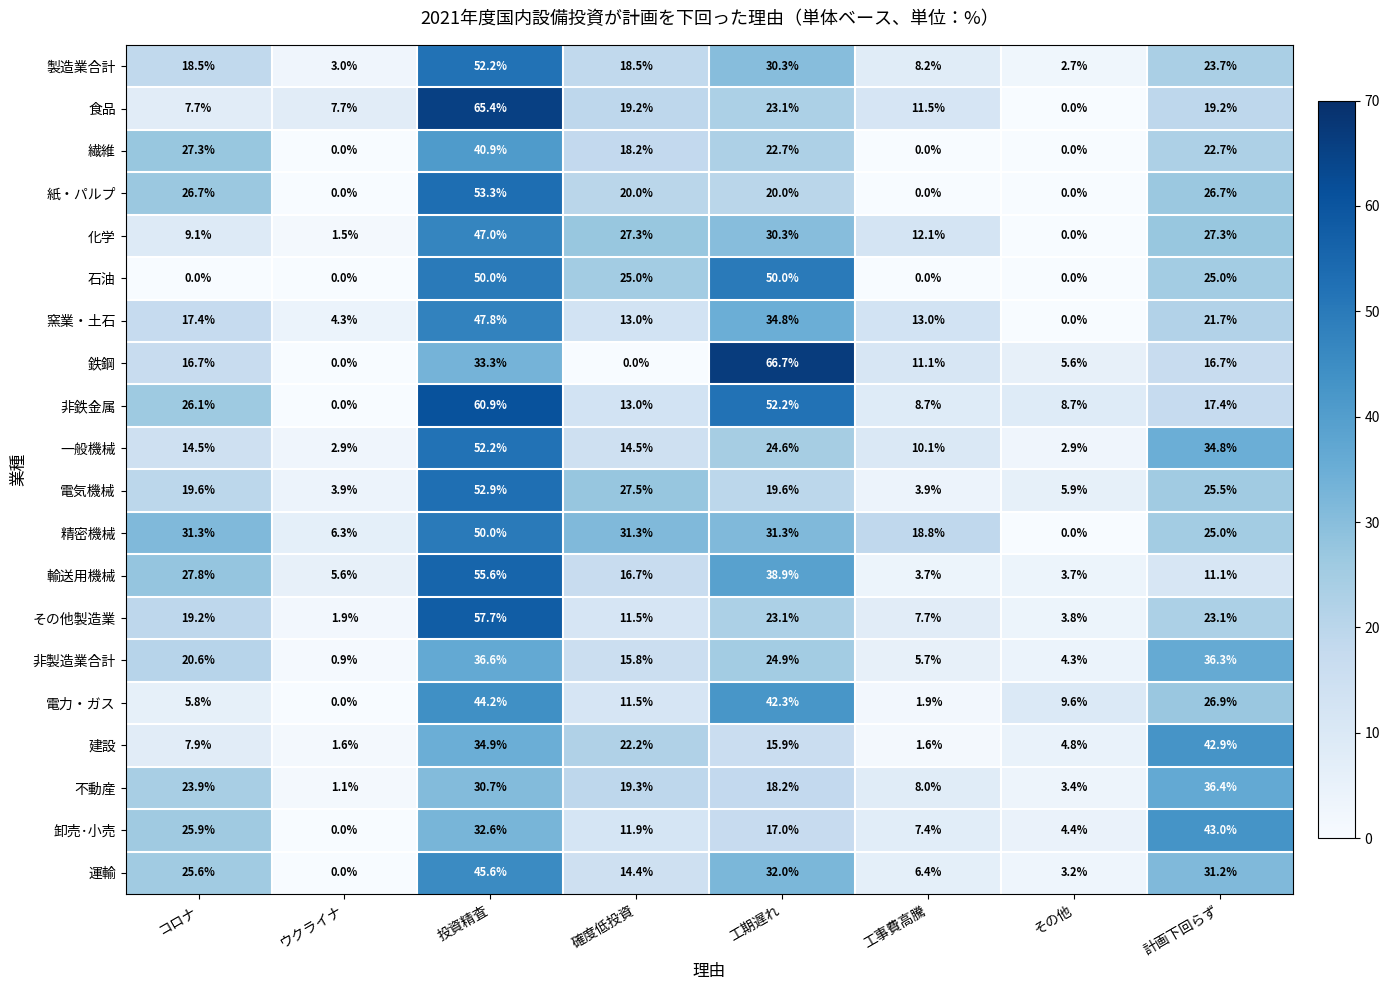

Which series has the largest total across all categories?

精密機械